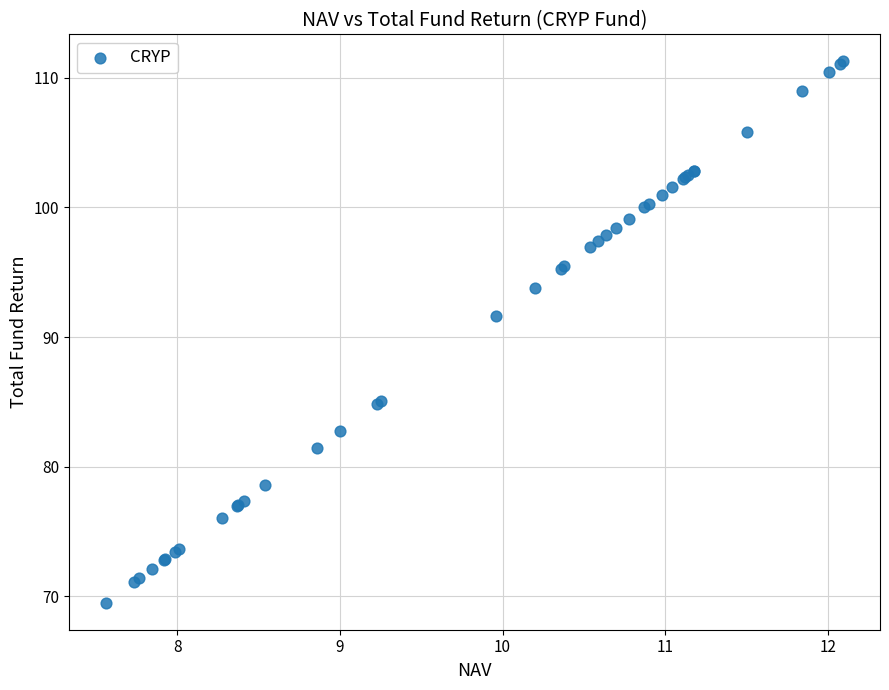

What Y value in the scatter plot is closest to 90?

91.6